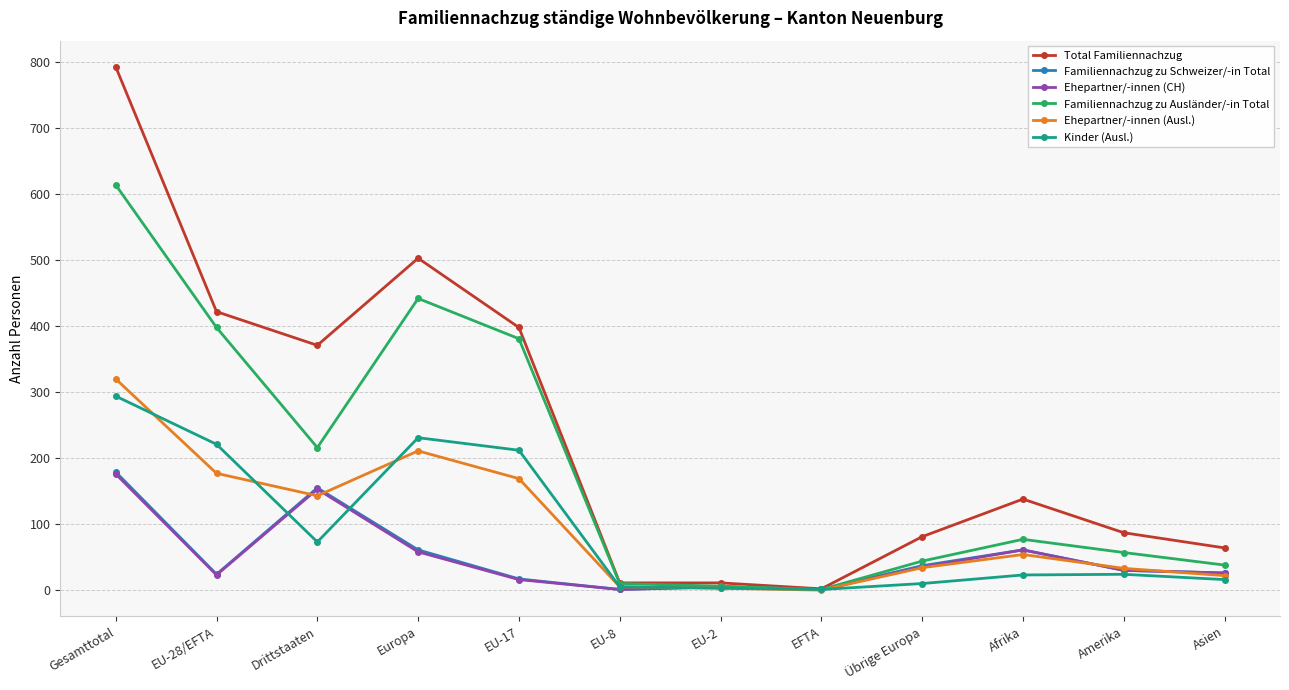

At which label is Ehepartner/-innen (Ausl.) closest to 160?

EU-17